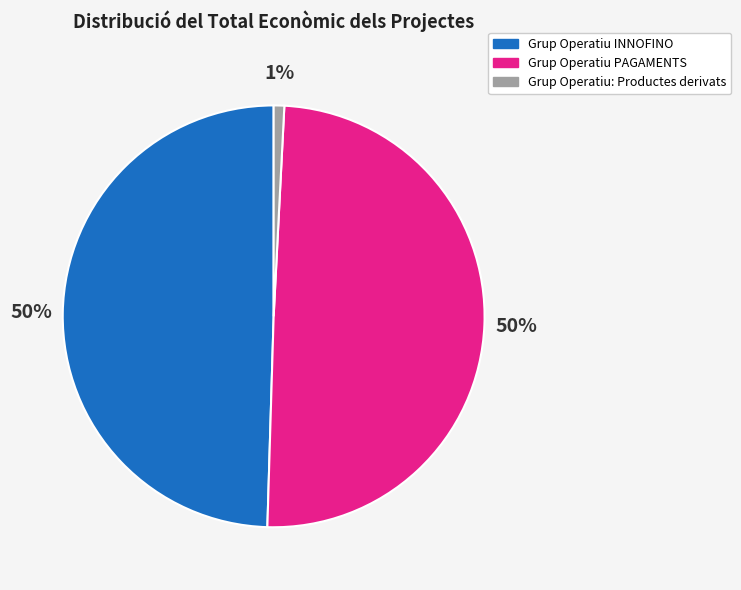

Is it true that Grup Operatiu PAGAMENTS is 50% of the pie?

True